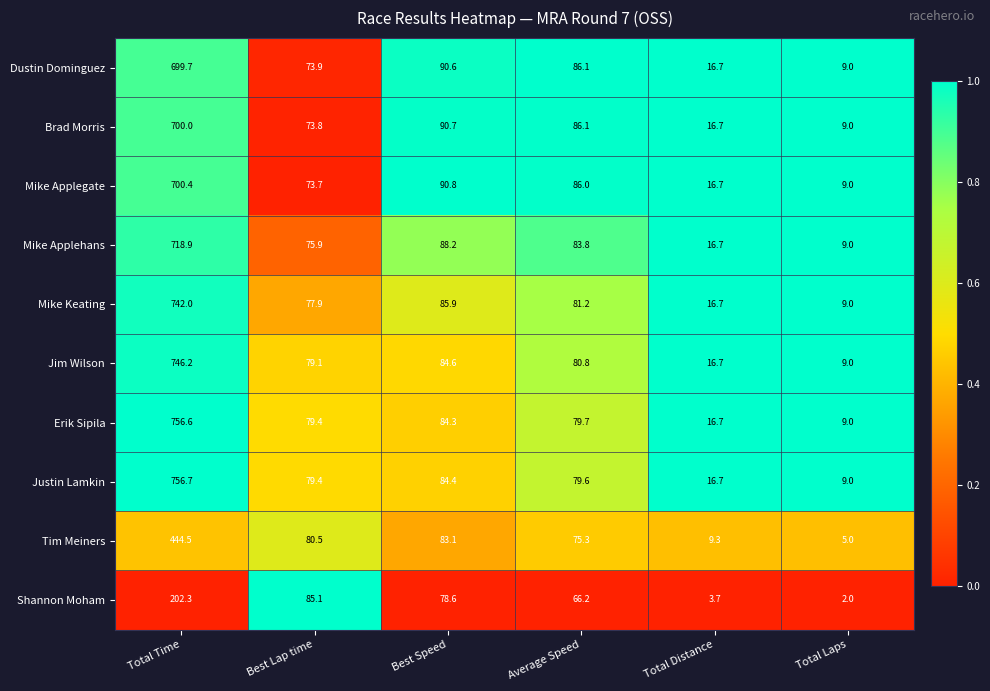

List the series in order of their peak value, lowest first.

Shannon Moham, Tim Meiners, Dustin Dominguez, Brad Morris, Mike Applegate, Mike Applehans, Mike Keating, Jim Wilson, Erik Sipila, Justin Lamkin